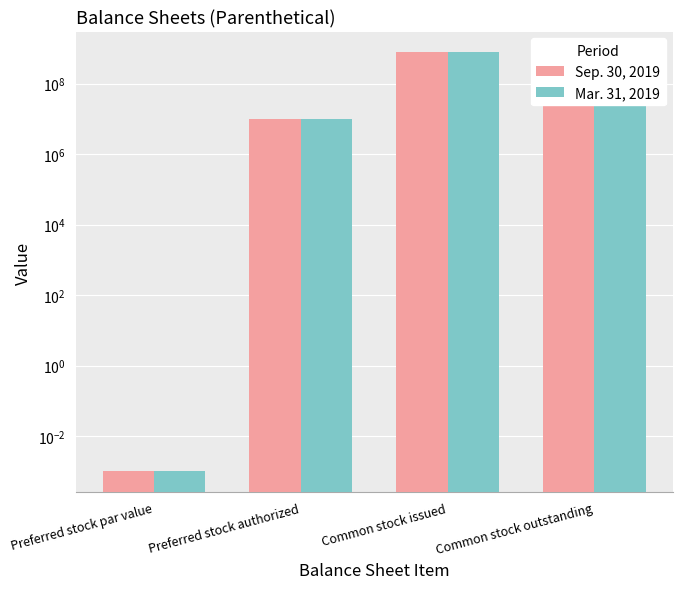

What is the maximum value for Mar. 31, 2019?

760250000.0